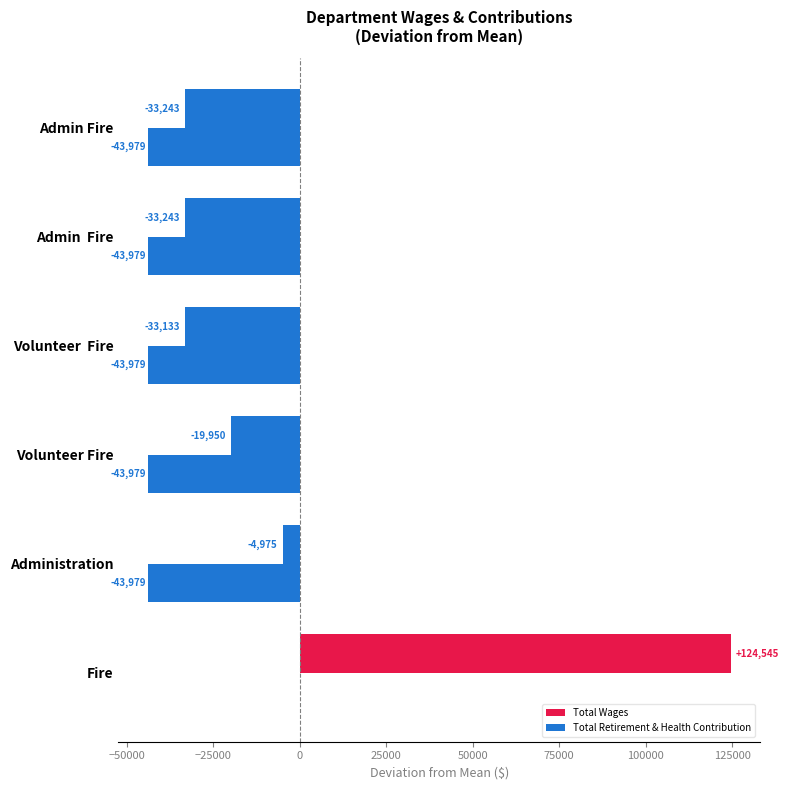

How many categories are shown in the chart?

6